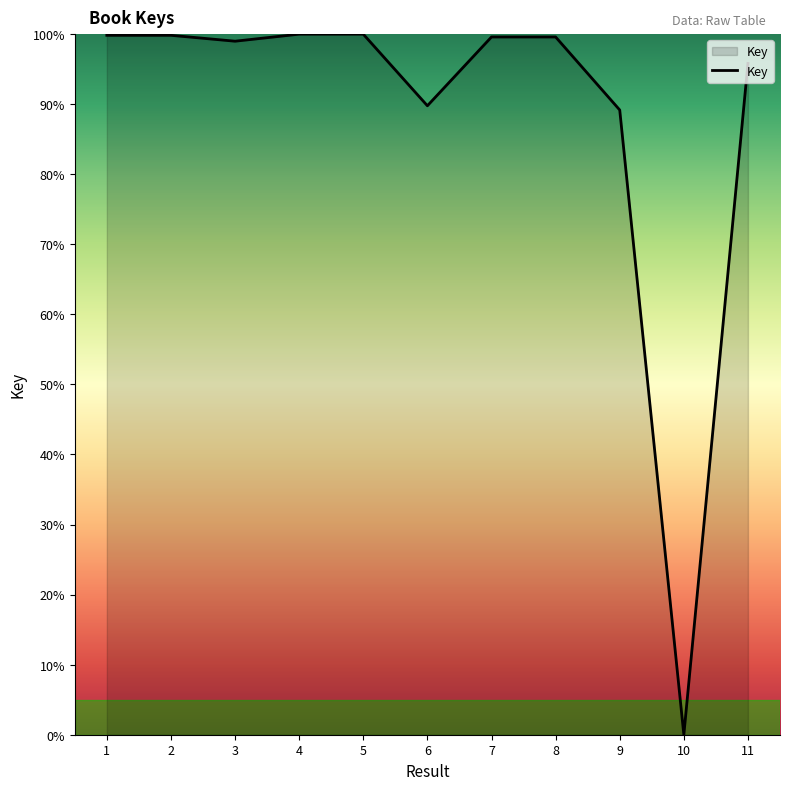

At which category does the chart reach its minimum across all series?

10